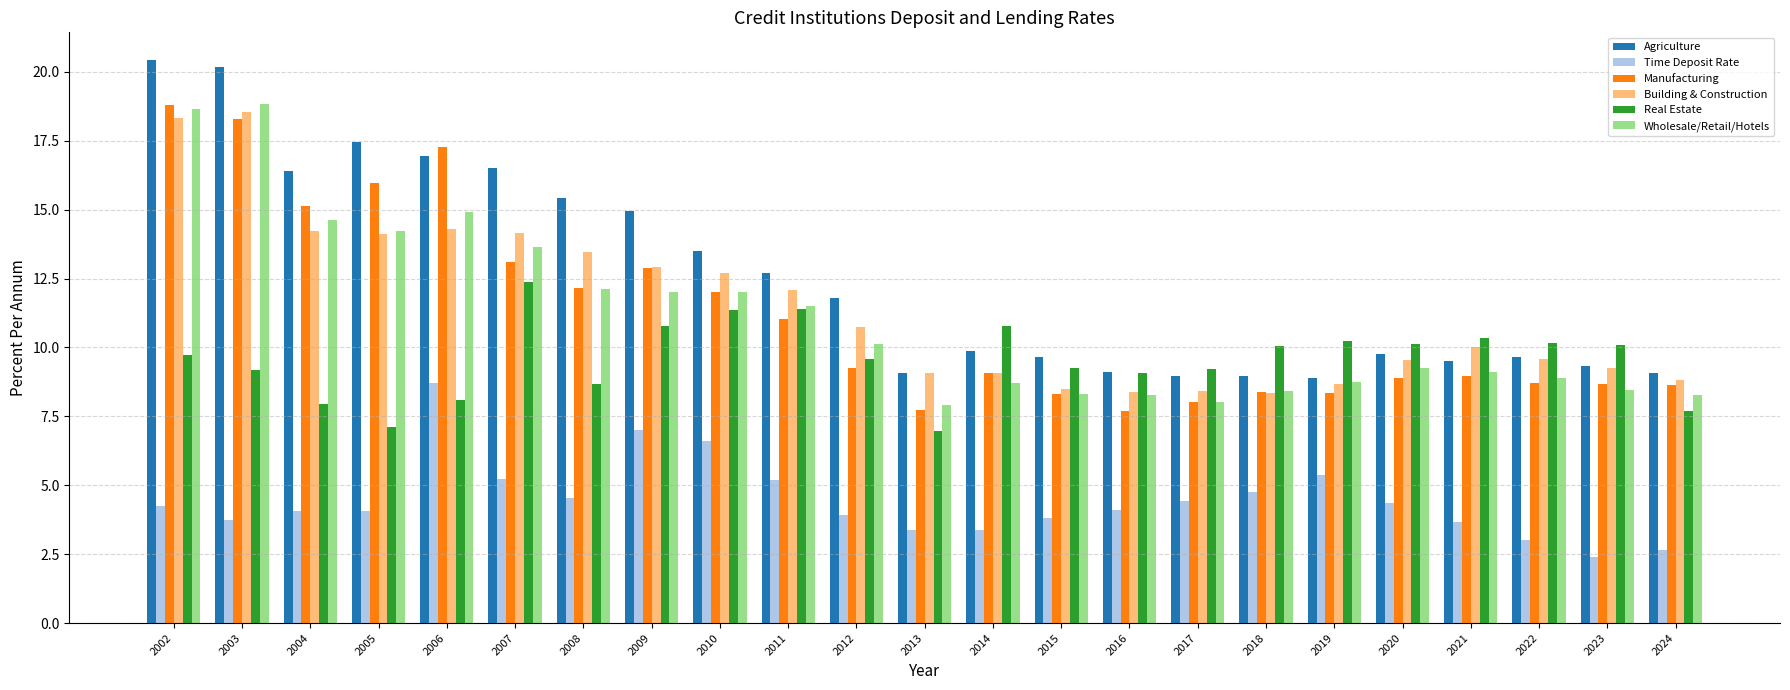

True or false: Manufacturing has a value of 8.0 at 2017.

True